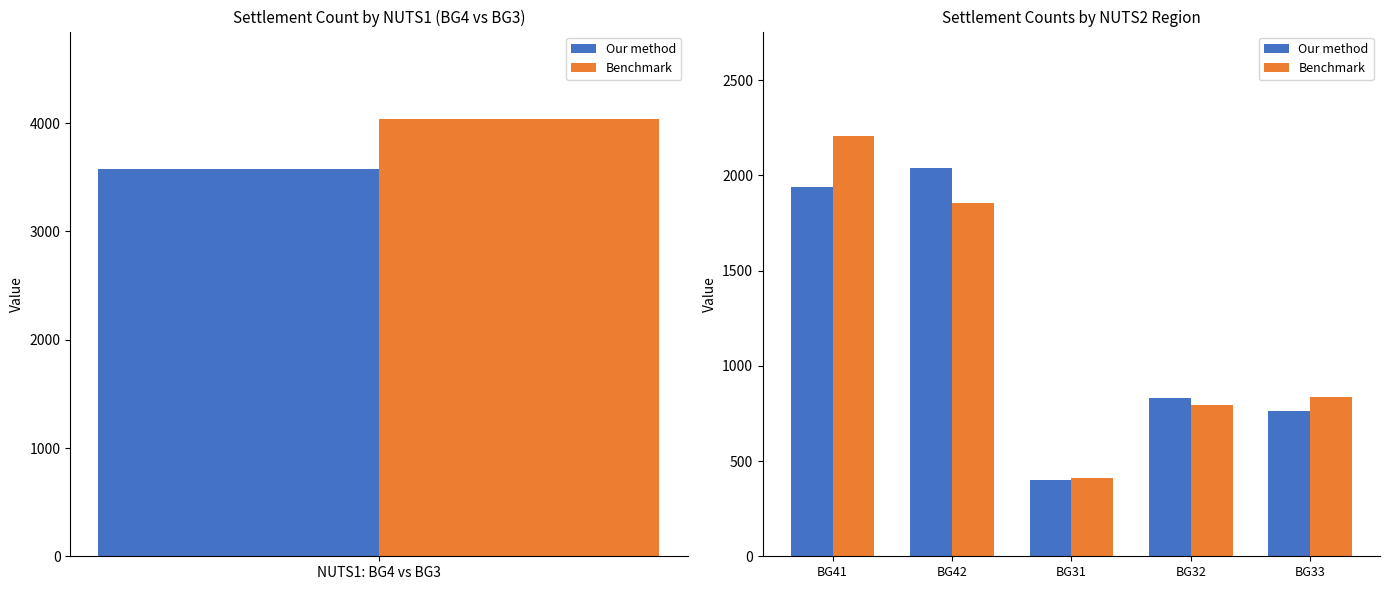

How many groups of bars are there?

5